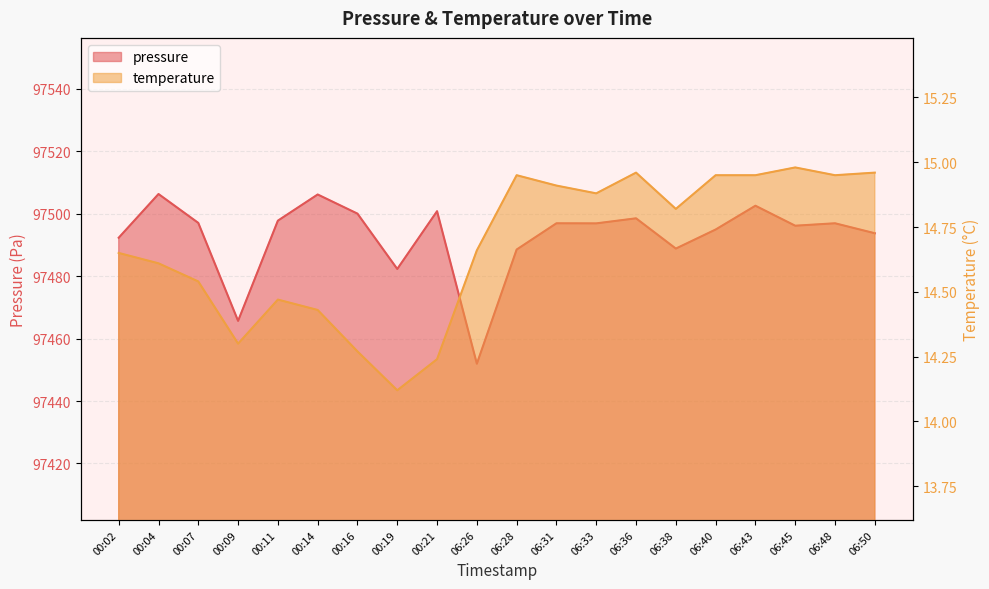

The value of temperature at 06:26 is 14.7. True or false?

True